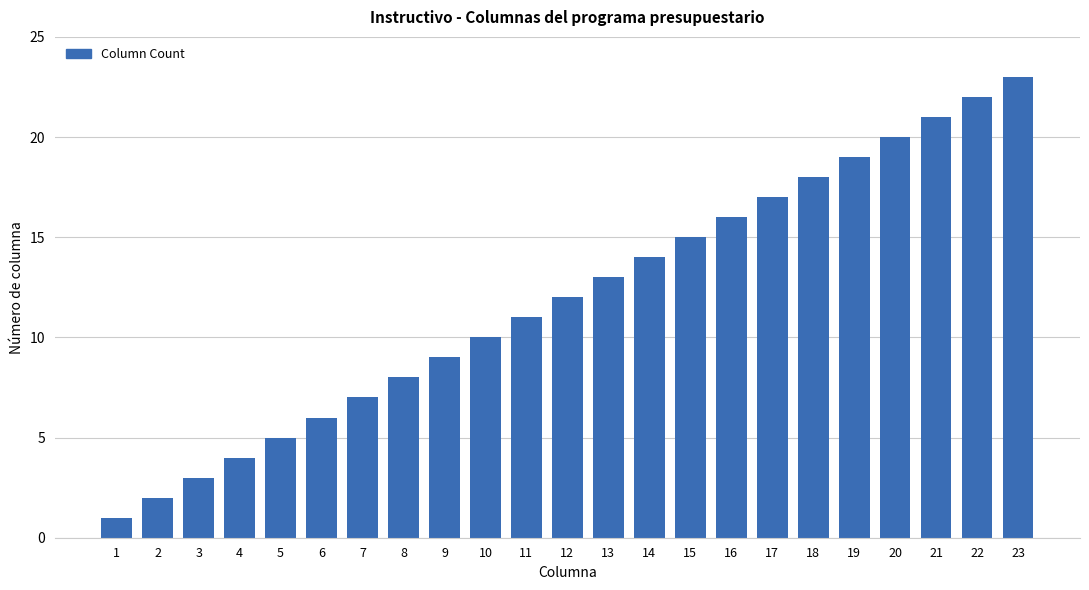

How many bars are there in total?

23